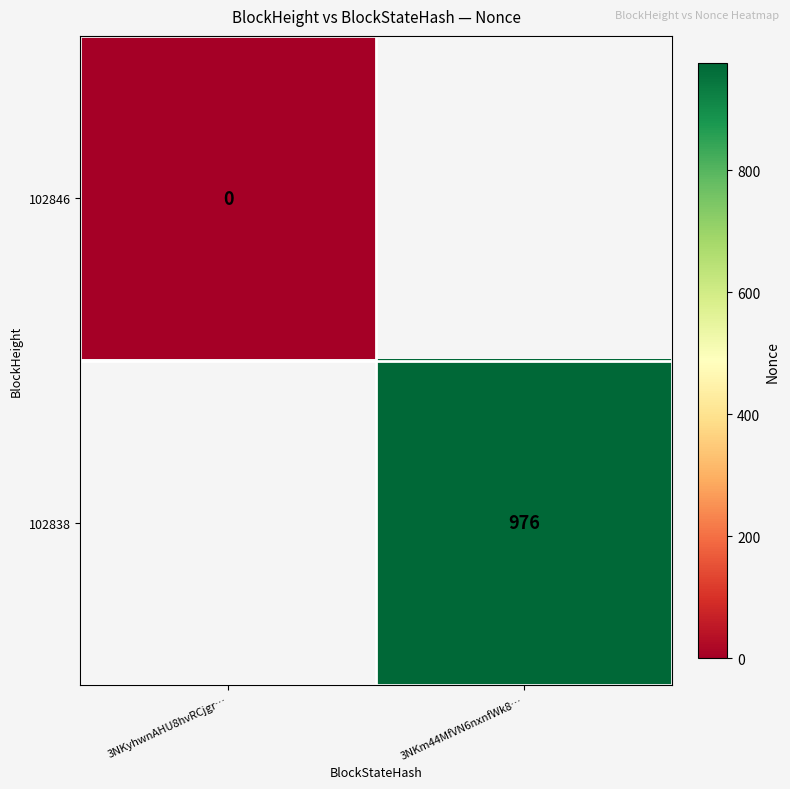

At how many categories does at least one series exceed 230?

1